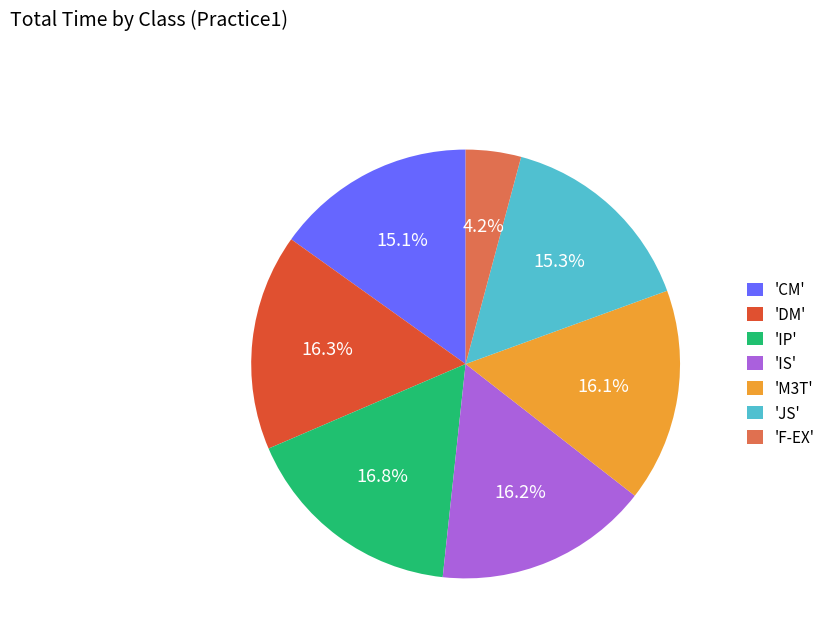

Does 'DM' represent more than half of the total?

No